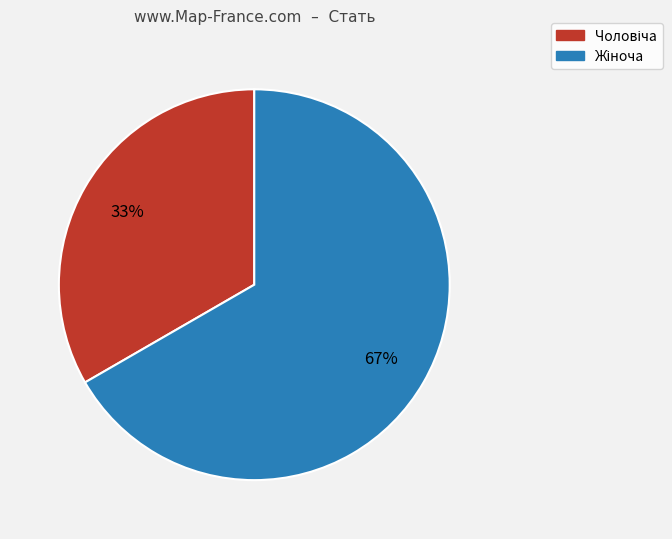

Is there any slice that represents more than half of the pie?

Yes